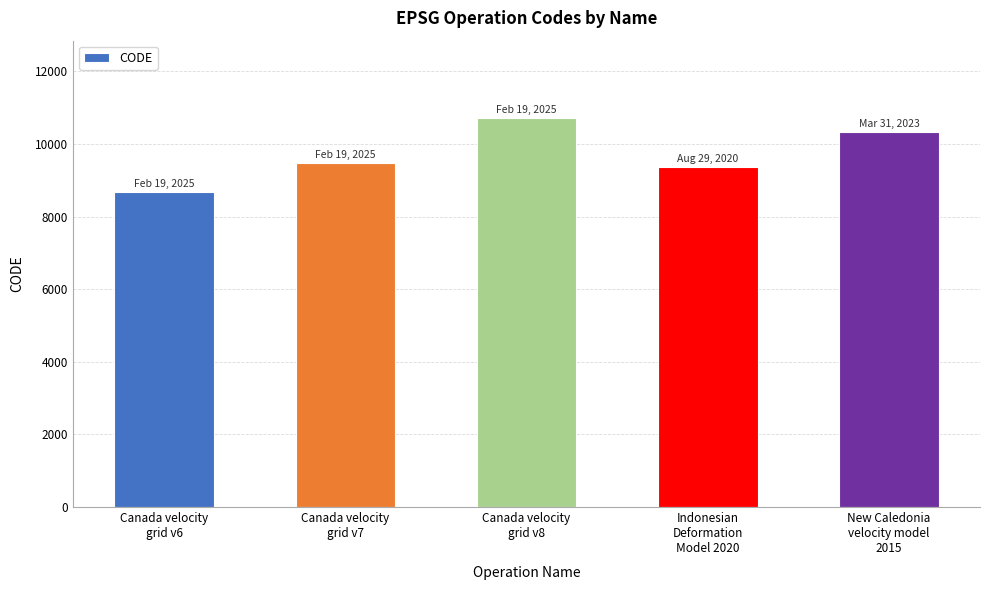

Where is the data nearest to the value 9691?

Canada velocity
grid v7